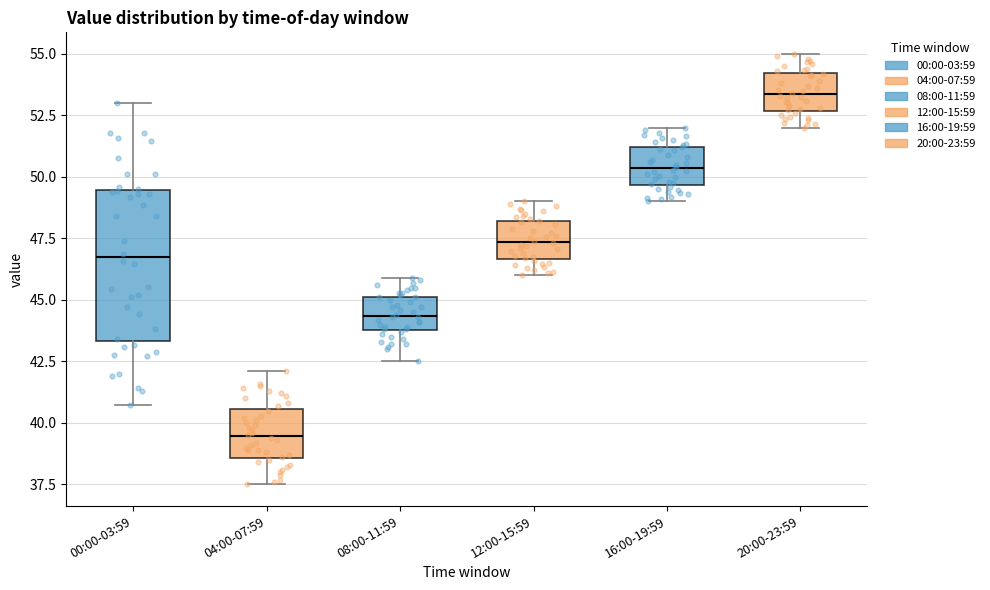

Which box has the lowest median line?

04:00-07:59